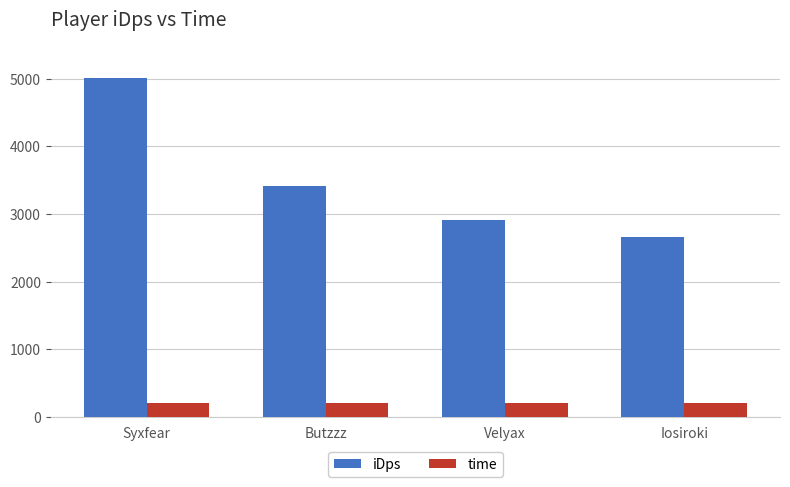

What is the label of the 4th bar from the right?

Syxfear